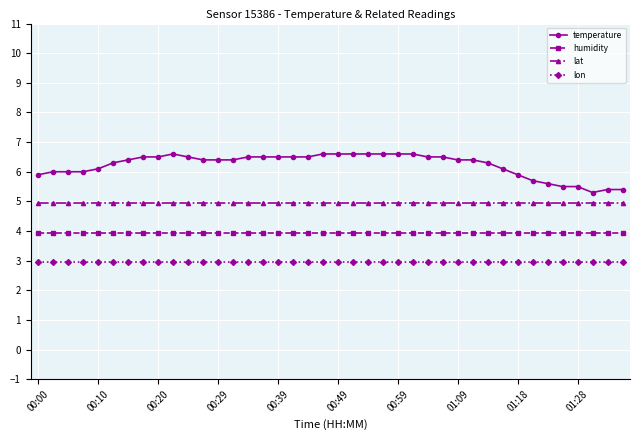

Which series has the largest total across all categories?

temperature